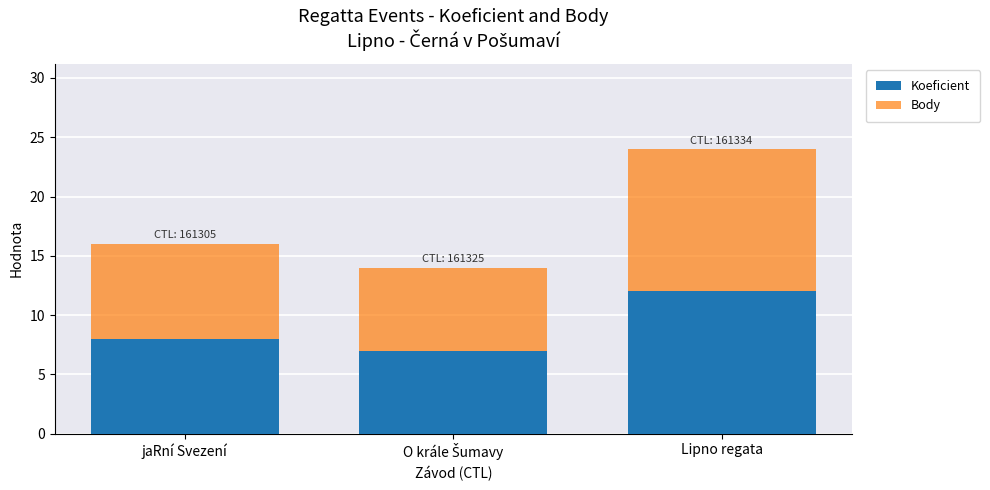

True or false: Koeficient has a value of 12 at Lipno regata.

True